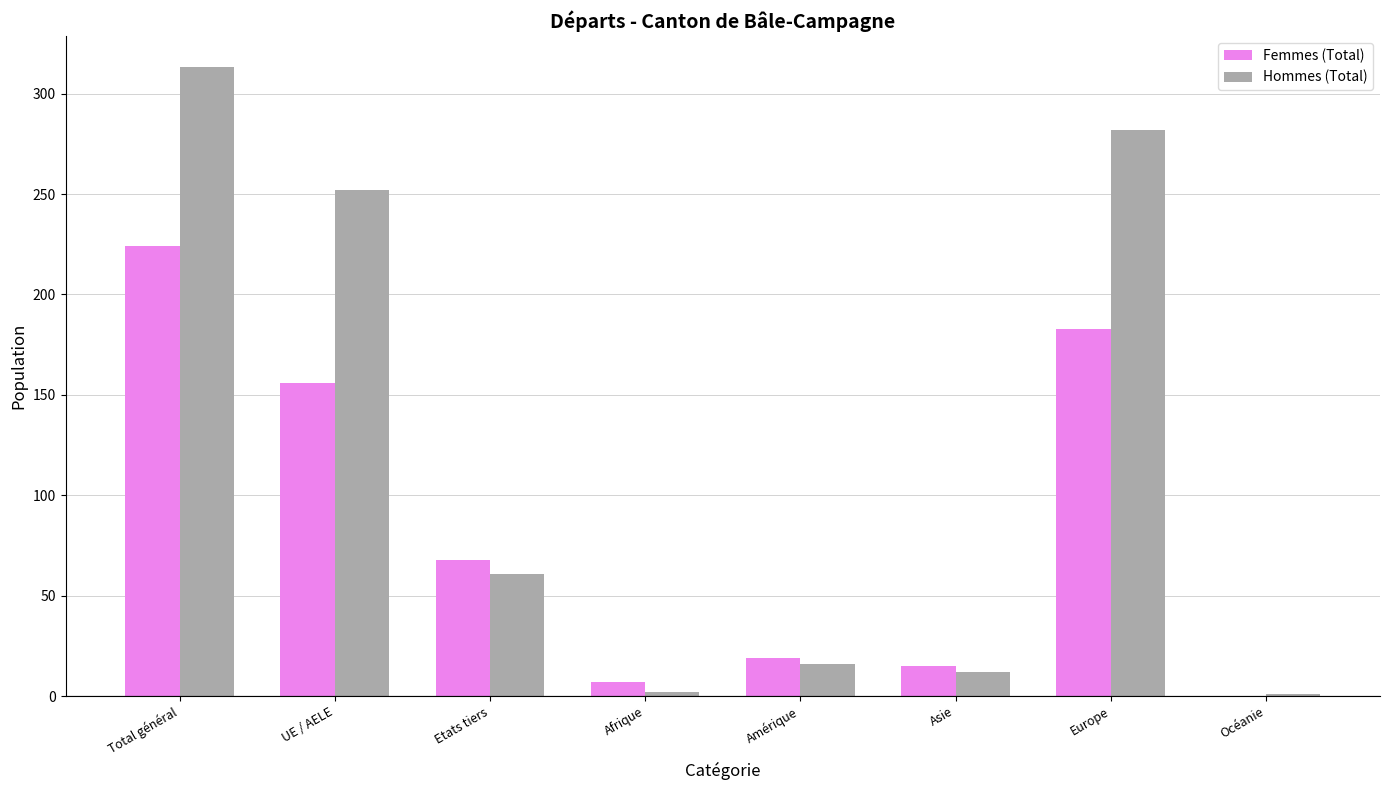

What value does the Hommes (Total) series have at UE / AELE, to the nearest 50?

250